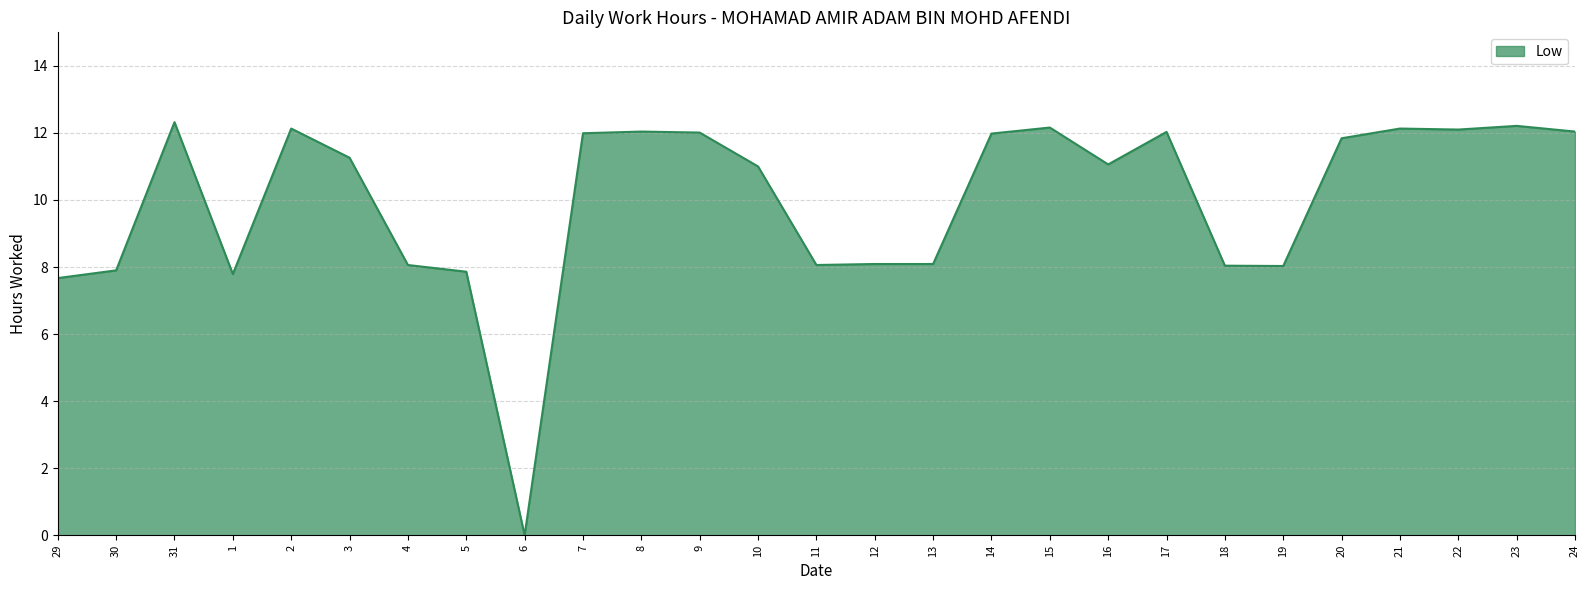

What is the difference between the maximum and minimum values?

12.3